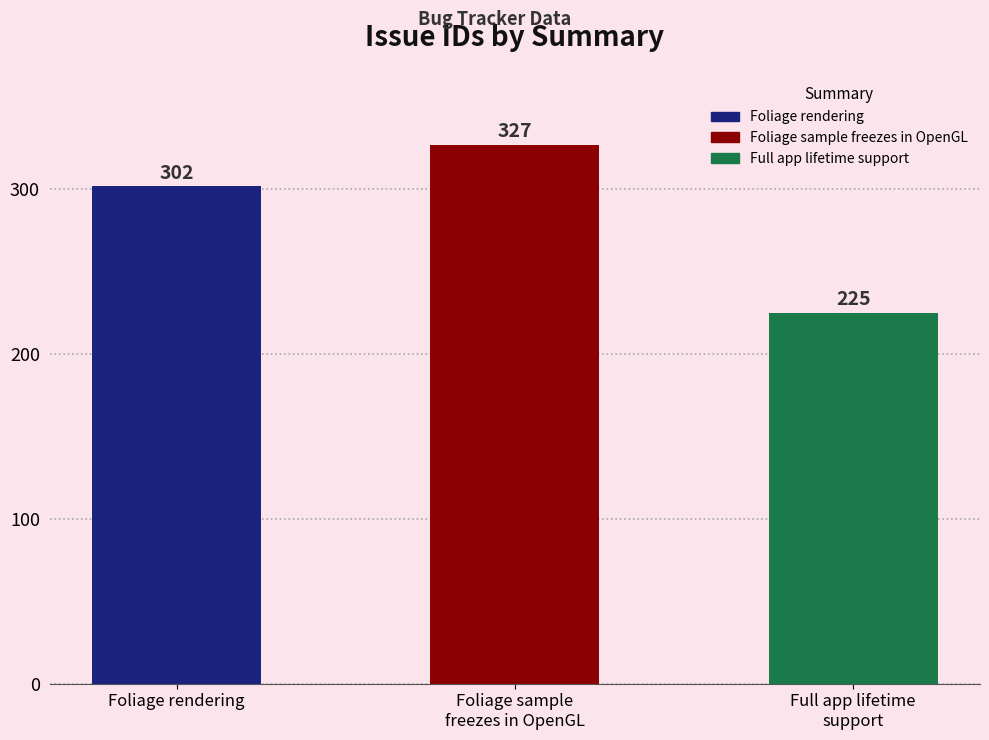

Where is the data nearest to the value 276?

Foliage rendering